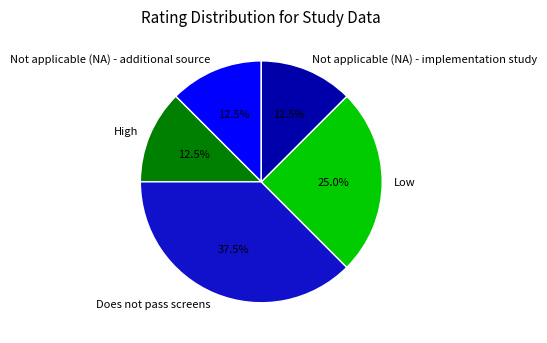

To the nearest percent, what is the difference between the largest and smallest slice percentages?

25%